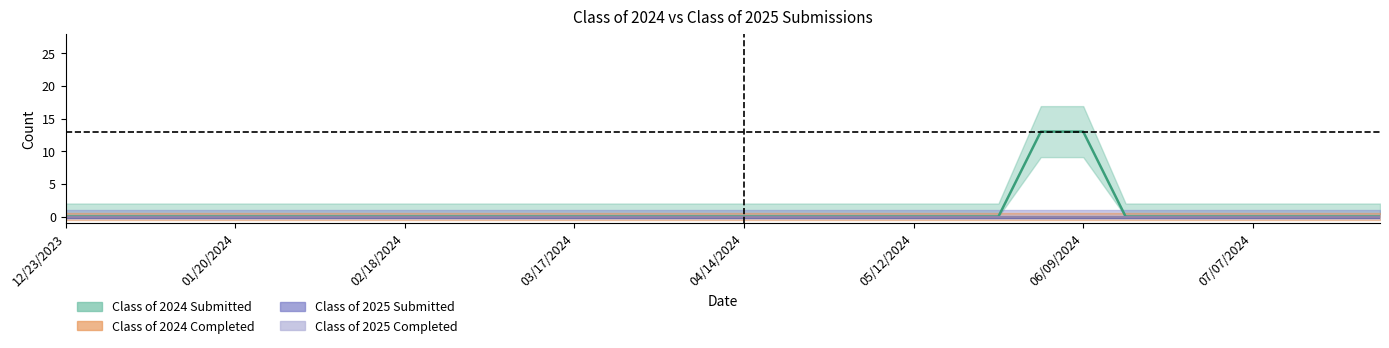

Does the chart have visible grid lines?

No